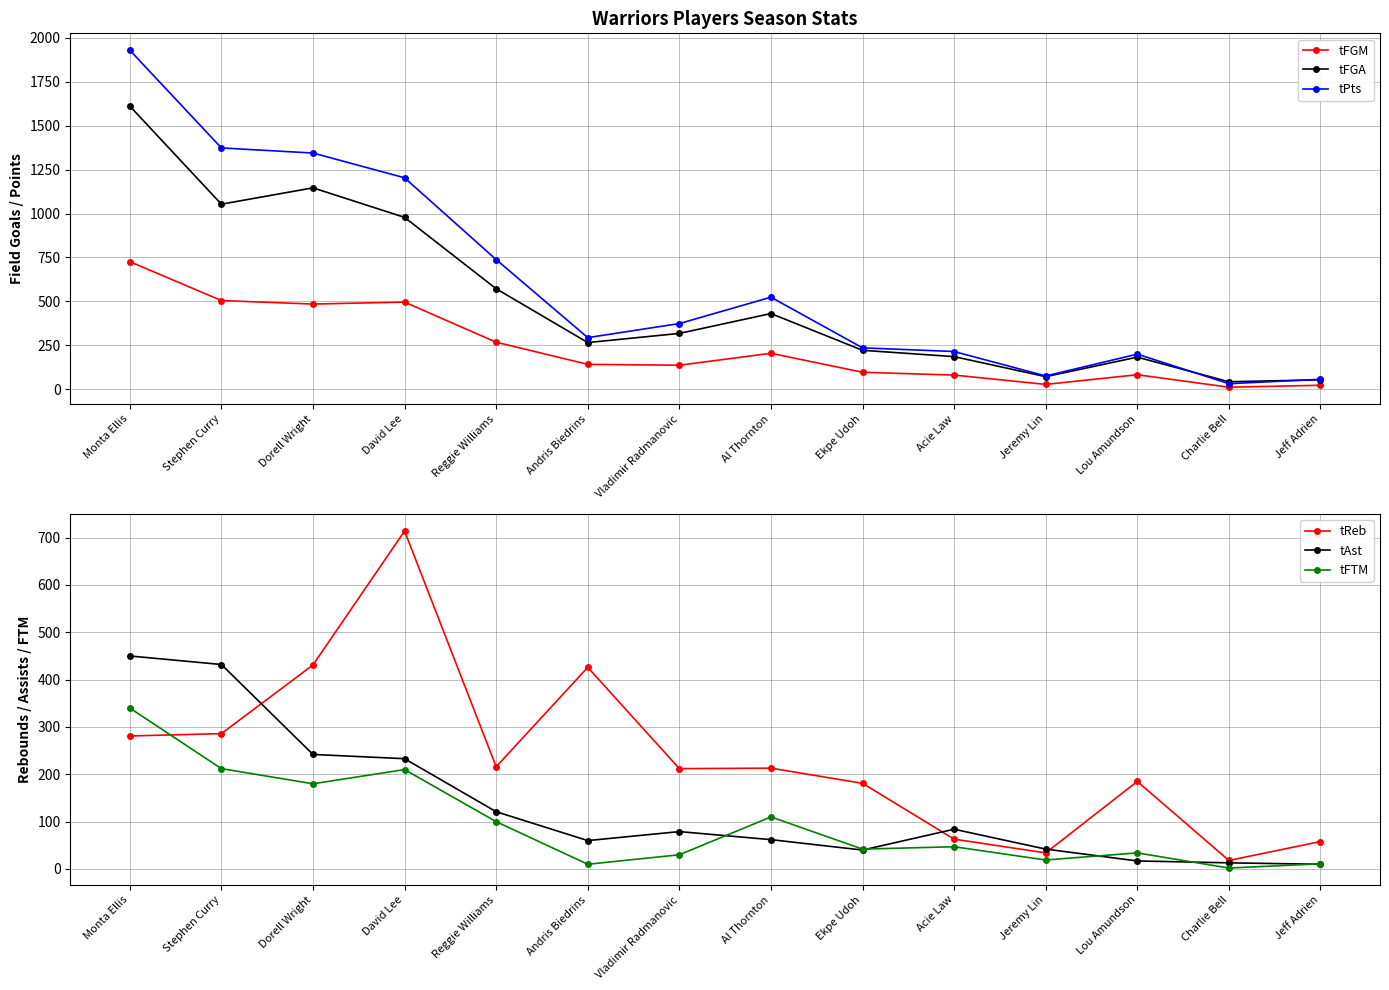

How many interior local valleys does the tFTM series have?

5